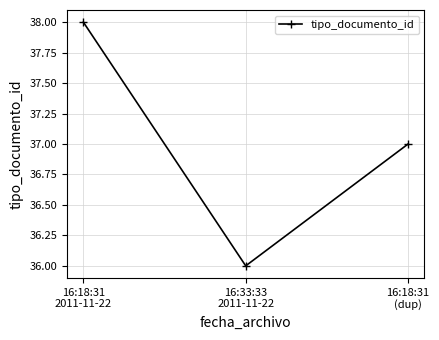

What is the minimum value shown in the chart?

36